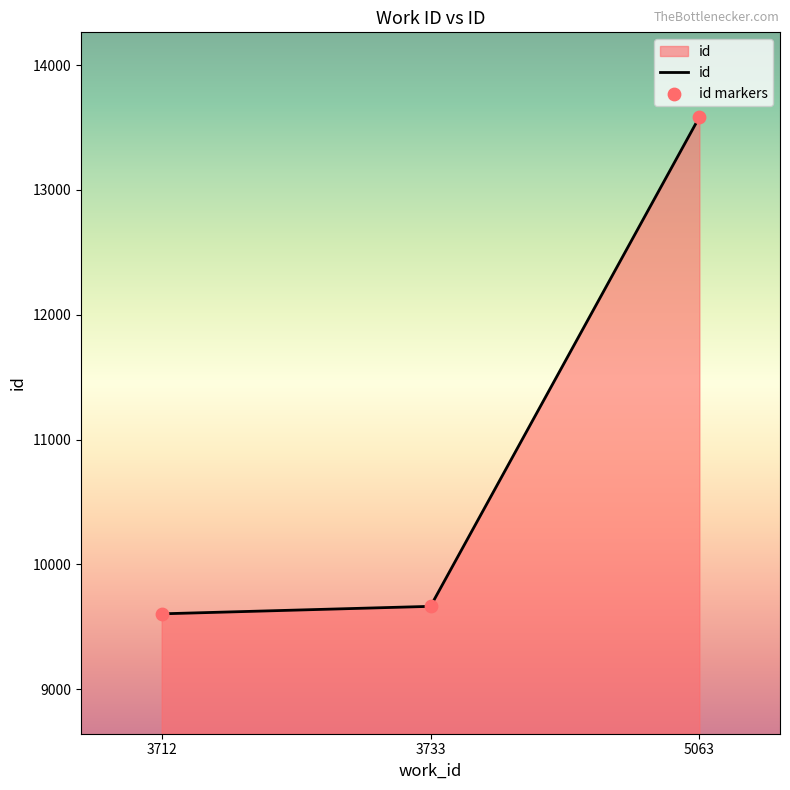

What is the change in value from 3733 to 5063?

+3919